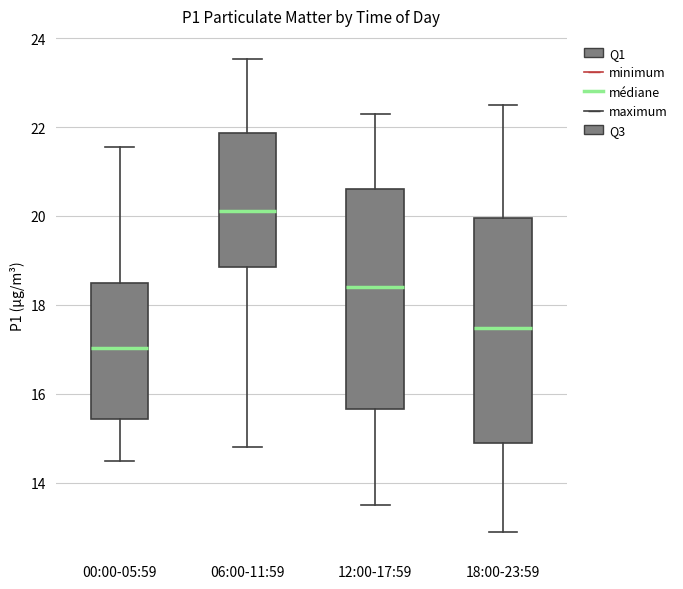

Where is the lower edge of the box for 06:00-11:59 on the y-axis? The values are not printed on the chart, so give them approximately, as read against the axis.

18.8